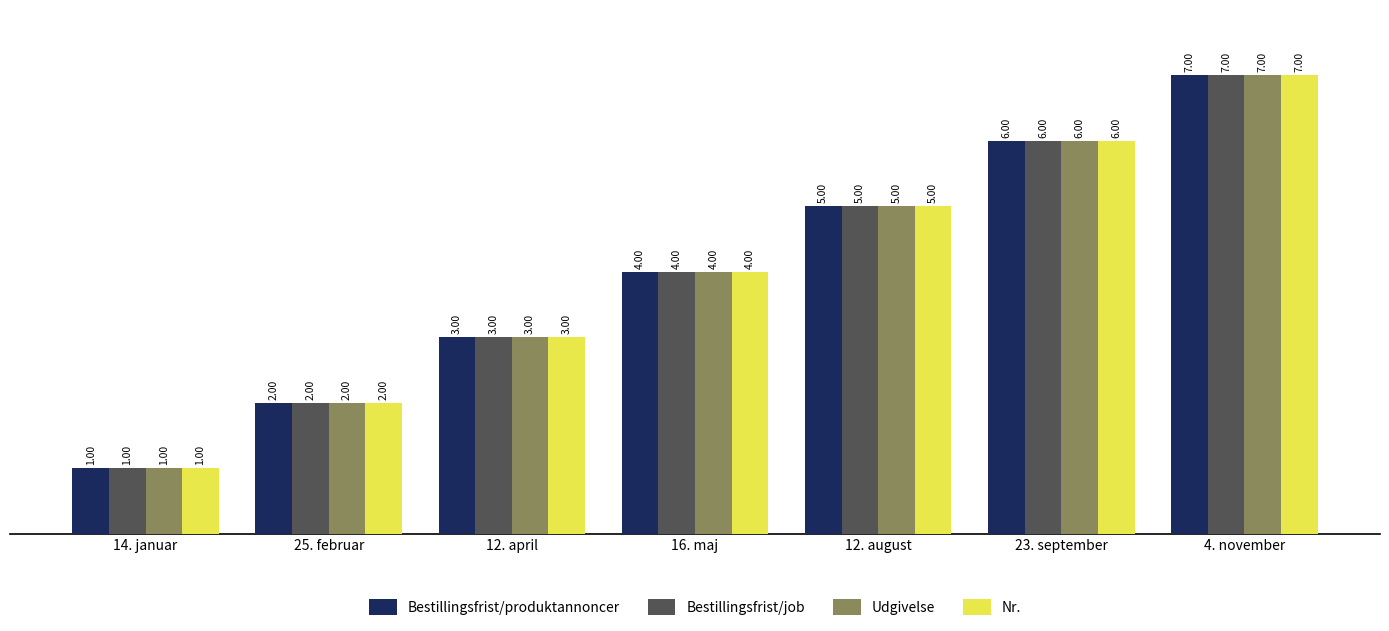

At which category does the chart reach its peak across all series?

4. november